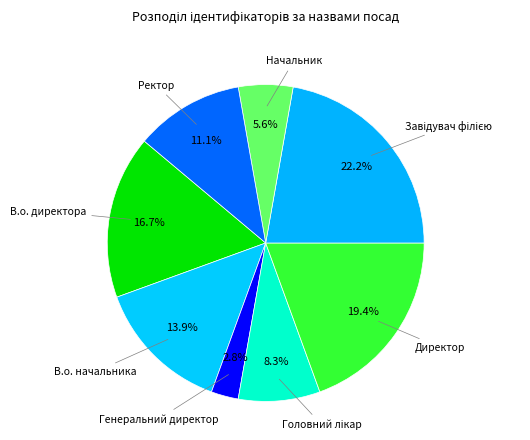

Rank the categories by value from highest to lowest.

Завідувач філією, Директор, В.о. директора, В.о. начальника, Ректор, Головний лікар, Начальник, Генеральний директор